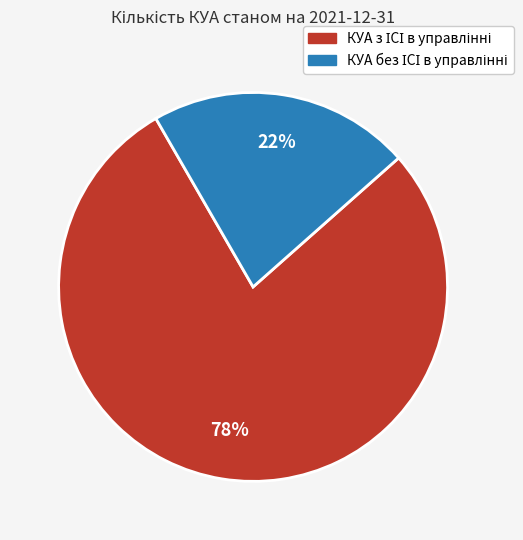

Is there any slice that represents more than half of the pie?

Yes